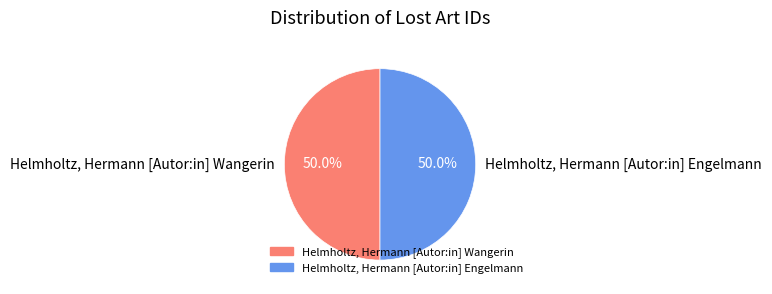

What percentage is the Helmholtz, Hermann [Autor:in] Wangerin slice, to the nearest percent?

50%